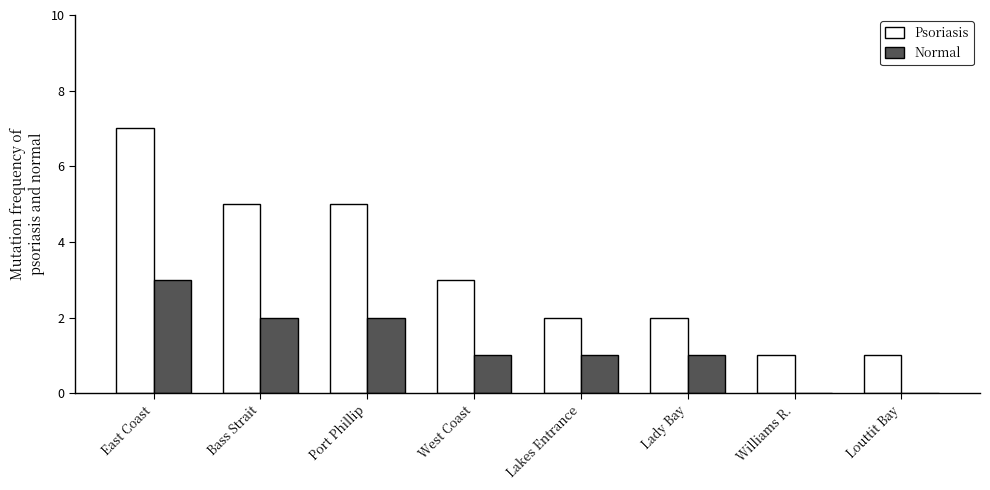

How many groups of bars are there?

8